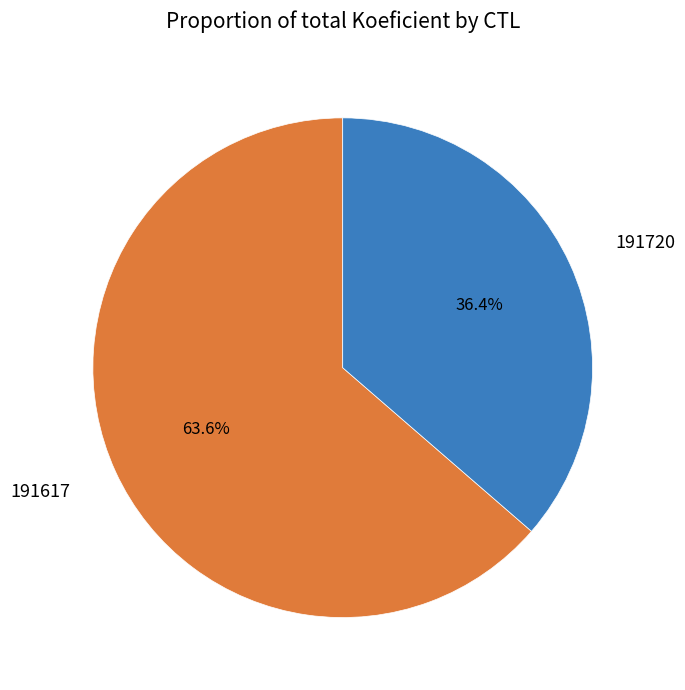

Between 191617 and 191720, which is larger?

191617